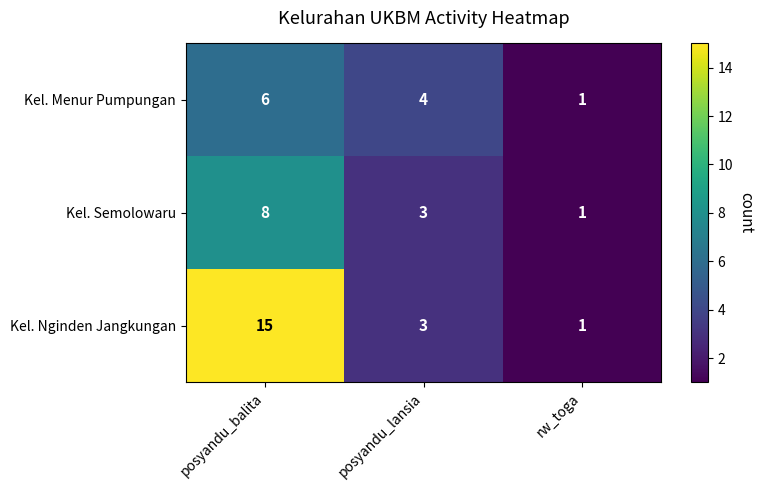

How many Kel. Semolowaru values are between 1 and 8?

3